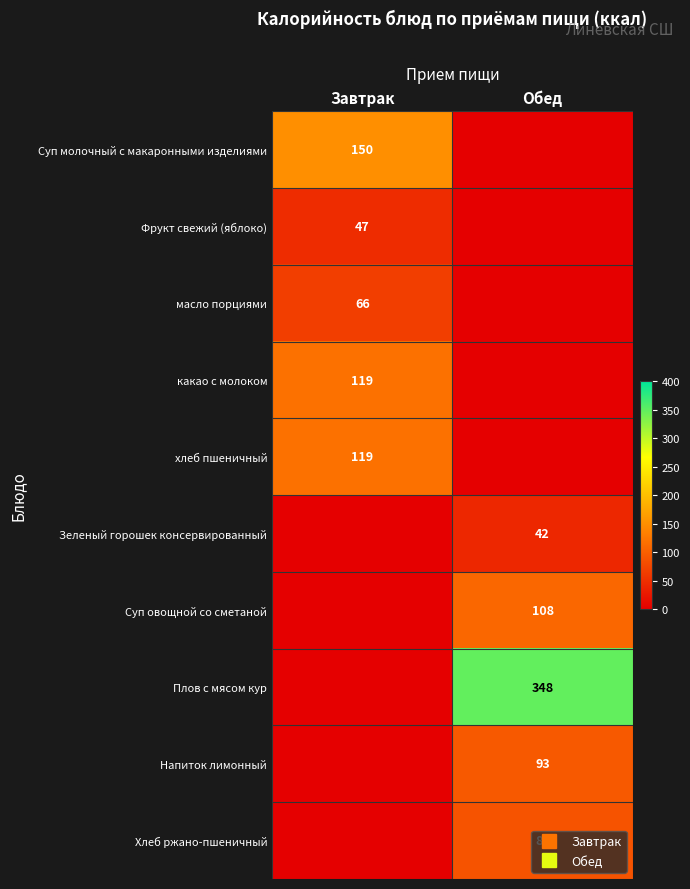

How many data points does each series have?

2